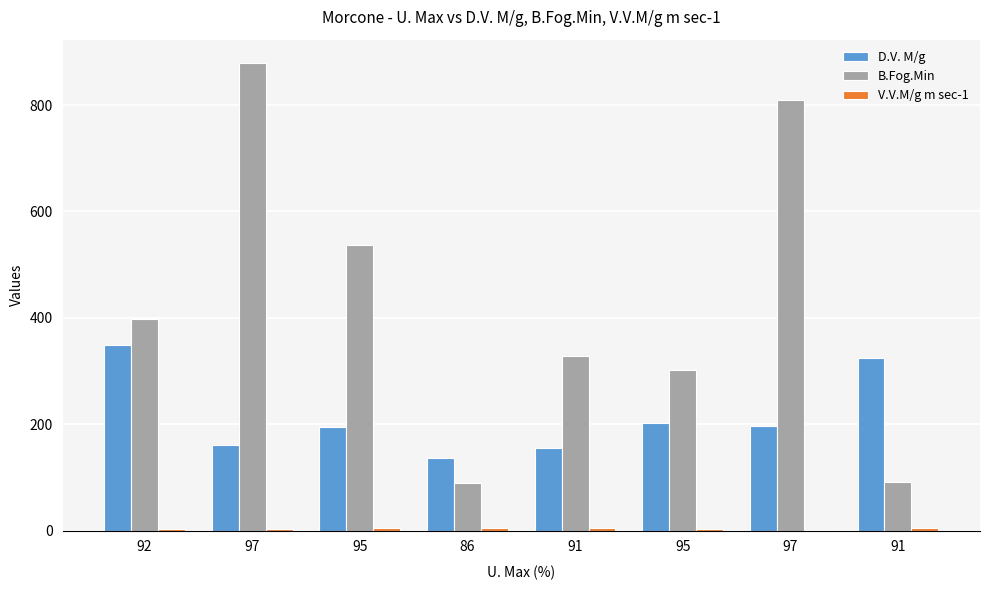

List the labels in order of D.V. M/g value, largest first.

92, 91, 95, 97, 95, 97, 91, 86